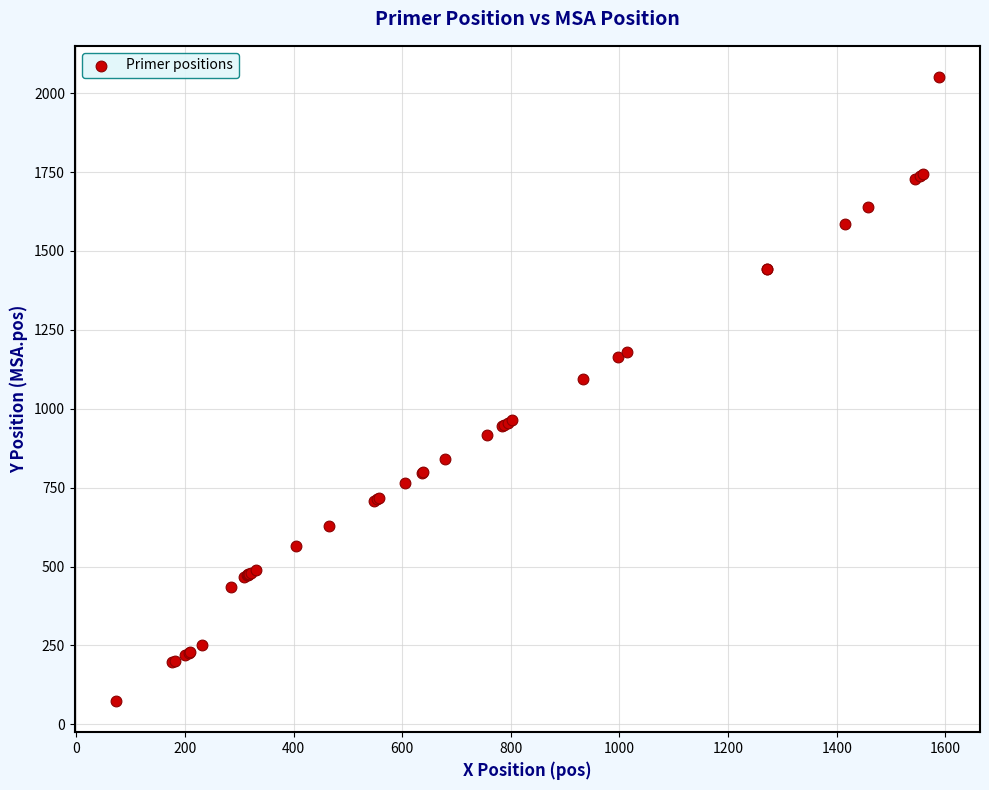

What Y value in the scatter plot is closest to 1062?

1094